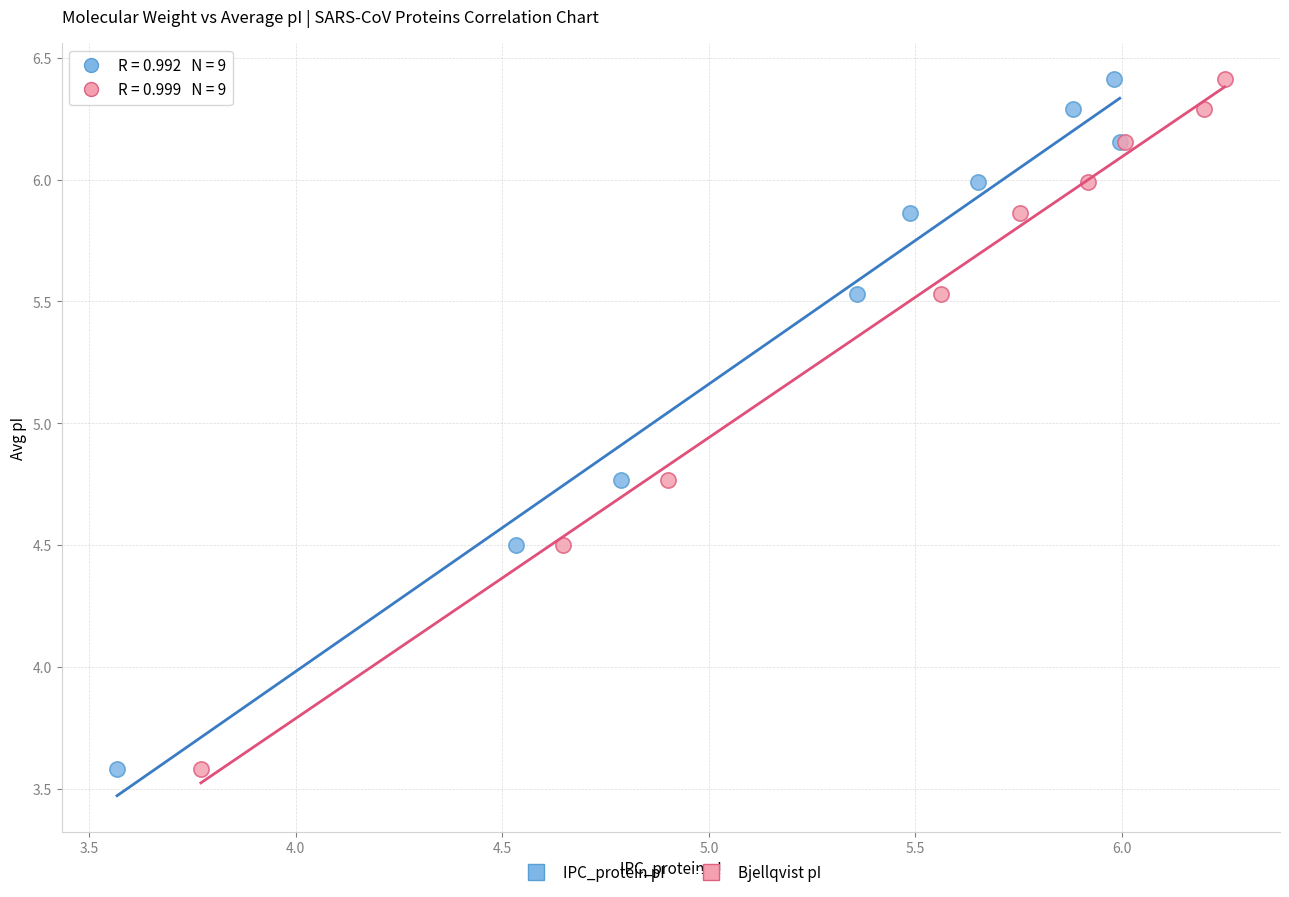

What are all the series names shown in the legend?

IPC_protein pI, Bjellqvist pI